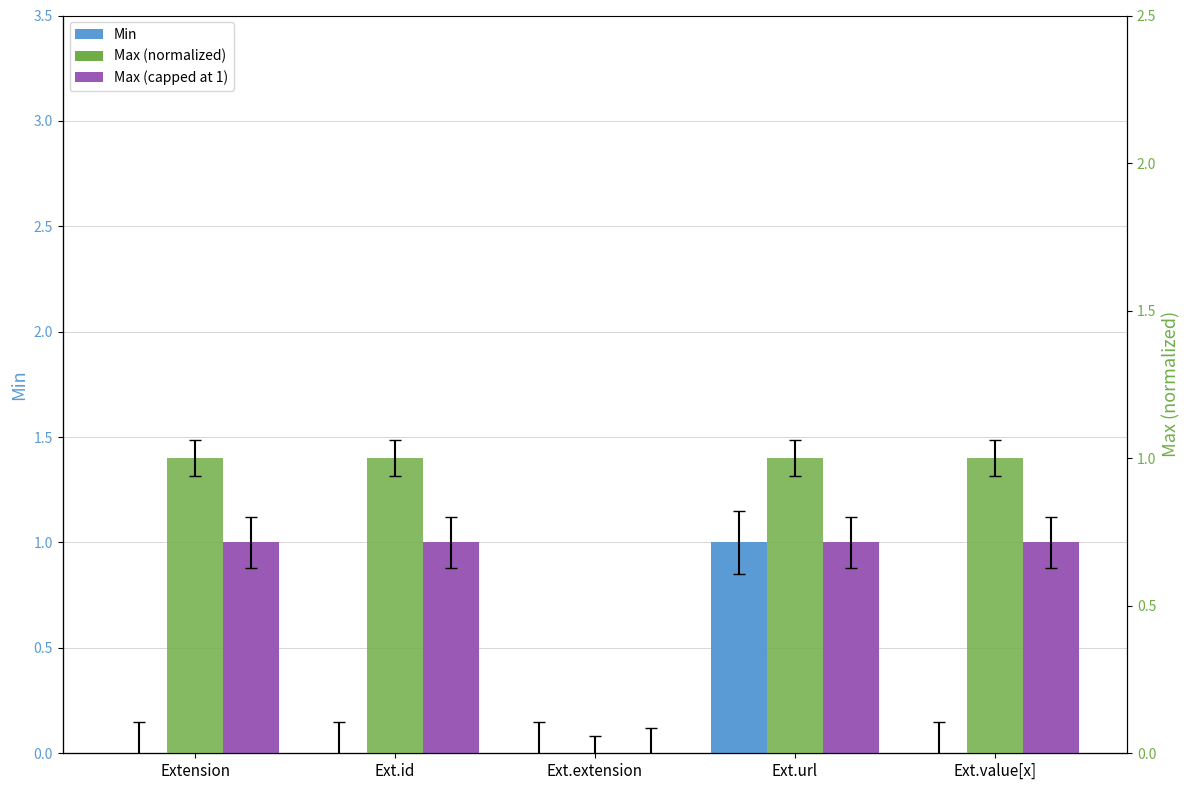

Is it true that Max (normalized) equals 1 at Extension?

False